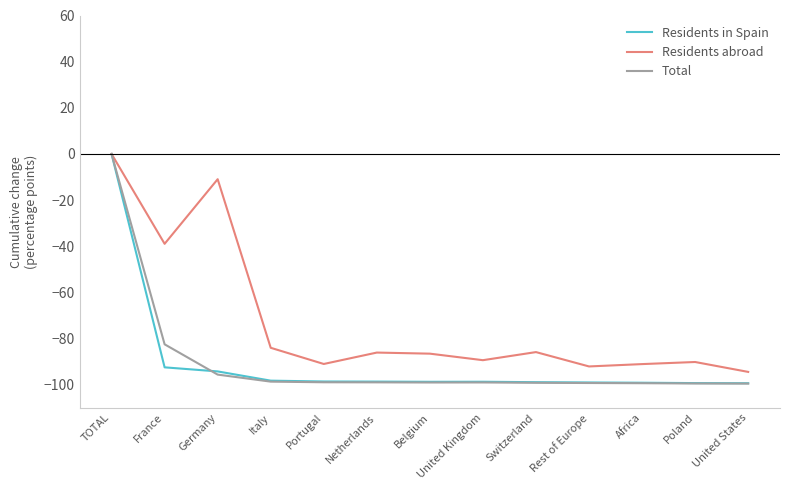

Which label corresponds to the largest value in the chart?

TOTAL